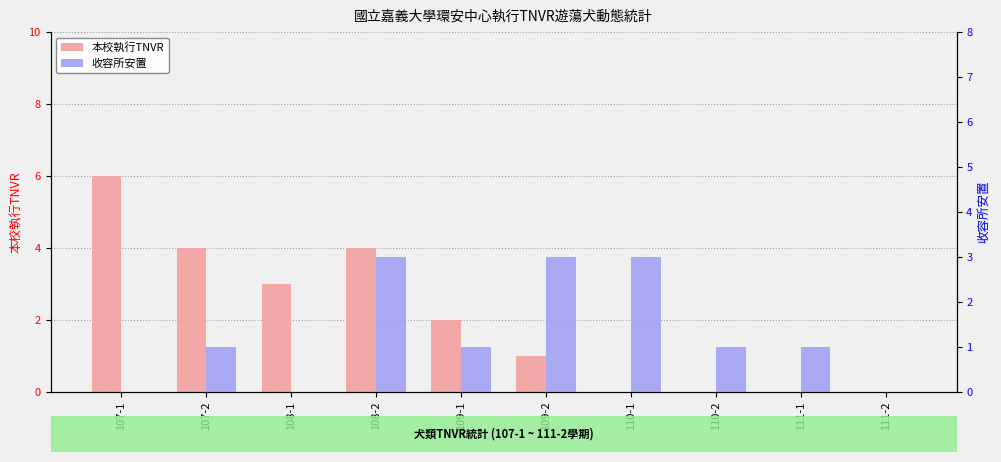

Reading left to right, transcribe all the data shown in this chart.

本校執行TNVR: 107-1=6	107-2=4	108-1=3	108-2=4	109-1=2	109-2=1	110-1=0	110-2=0	111-1=0	111-2=0
收容所安置: 107-1=0	107-2=1	108-1=0	108-2=3	109-1=1	109-2=3	110-1=3	110-2=1	111-1=1	111-2=0